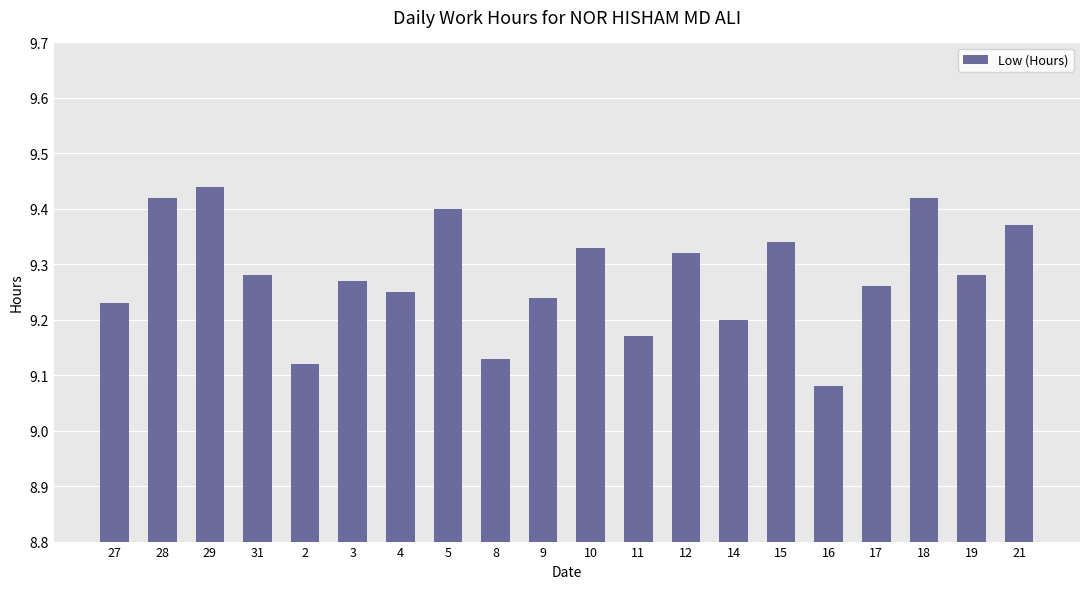

What is the label of the 1st bar from the right?

21